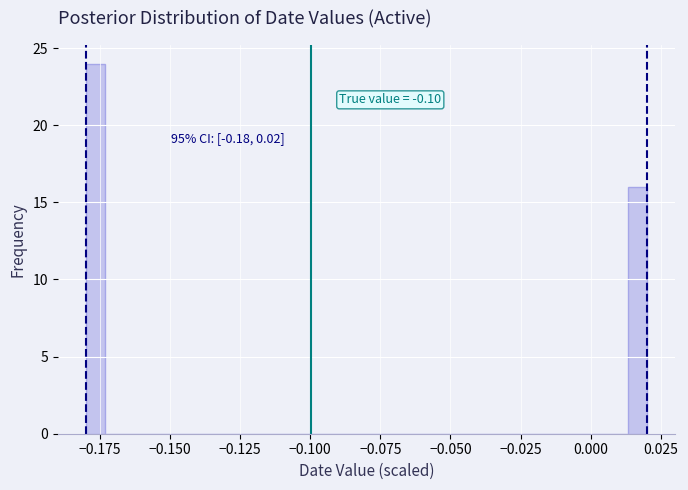

Read against the x-axis, roughly where is the centre of the tallest bar?

-0.175